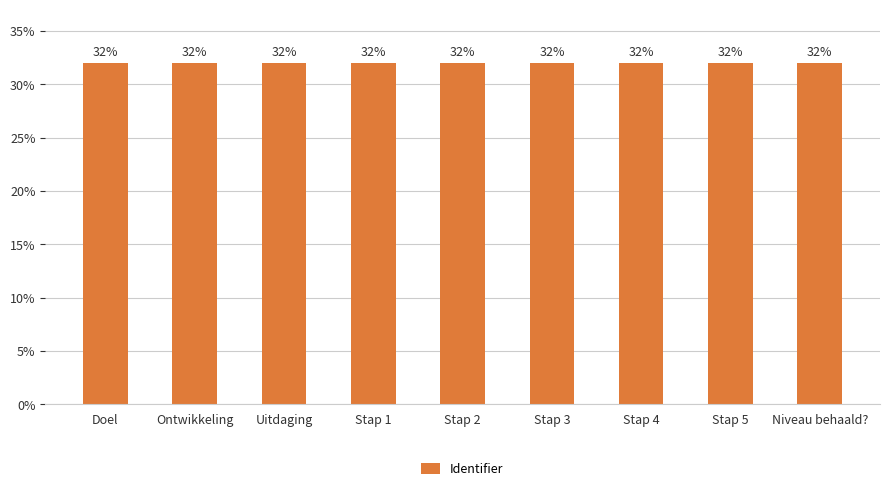

What is the value of the 3rd bar from the left?

32.0